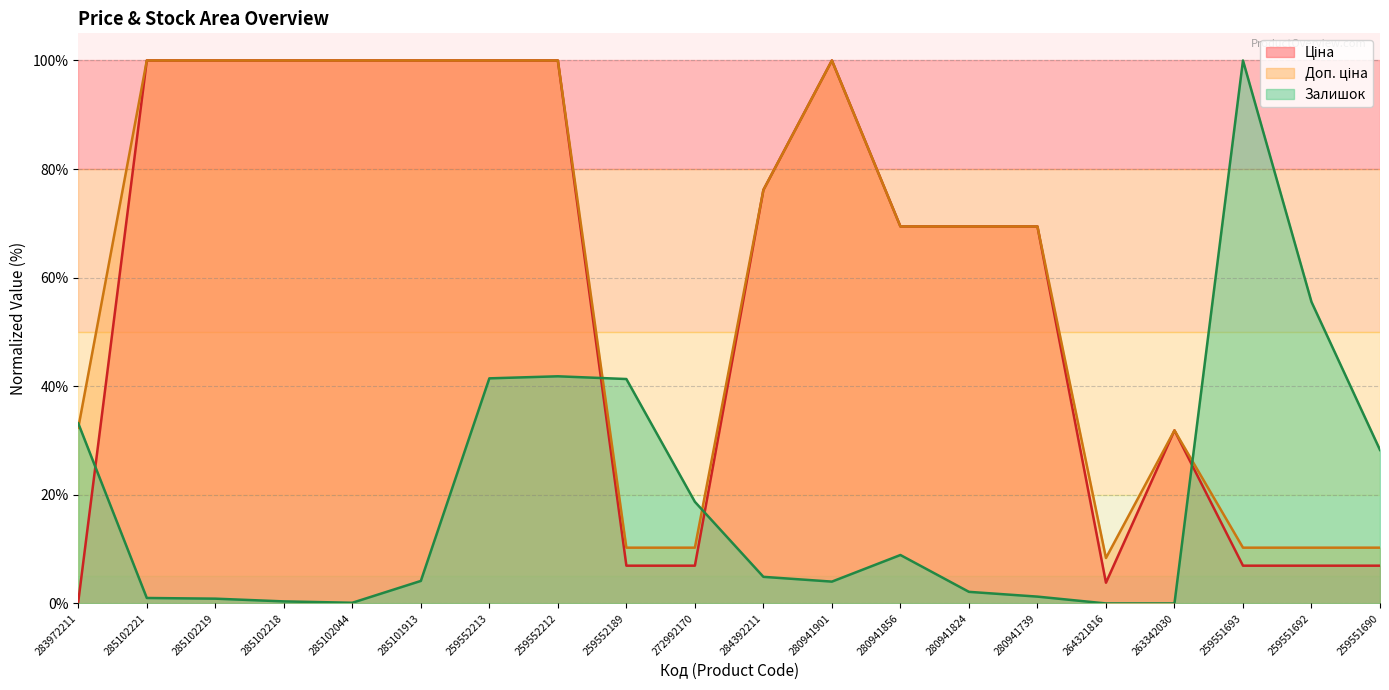

What is the value of the Залишок point at the 12th from the left?

4.0